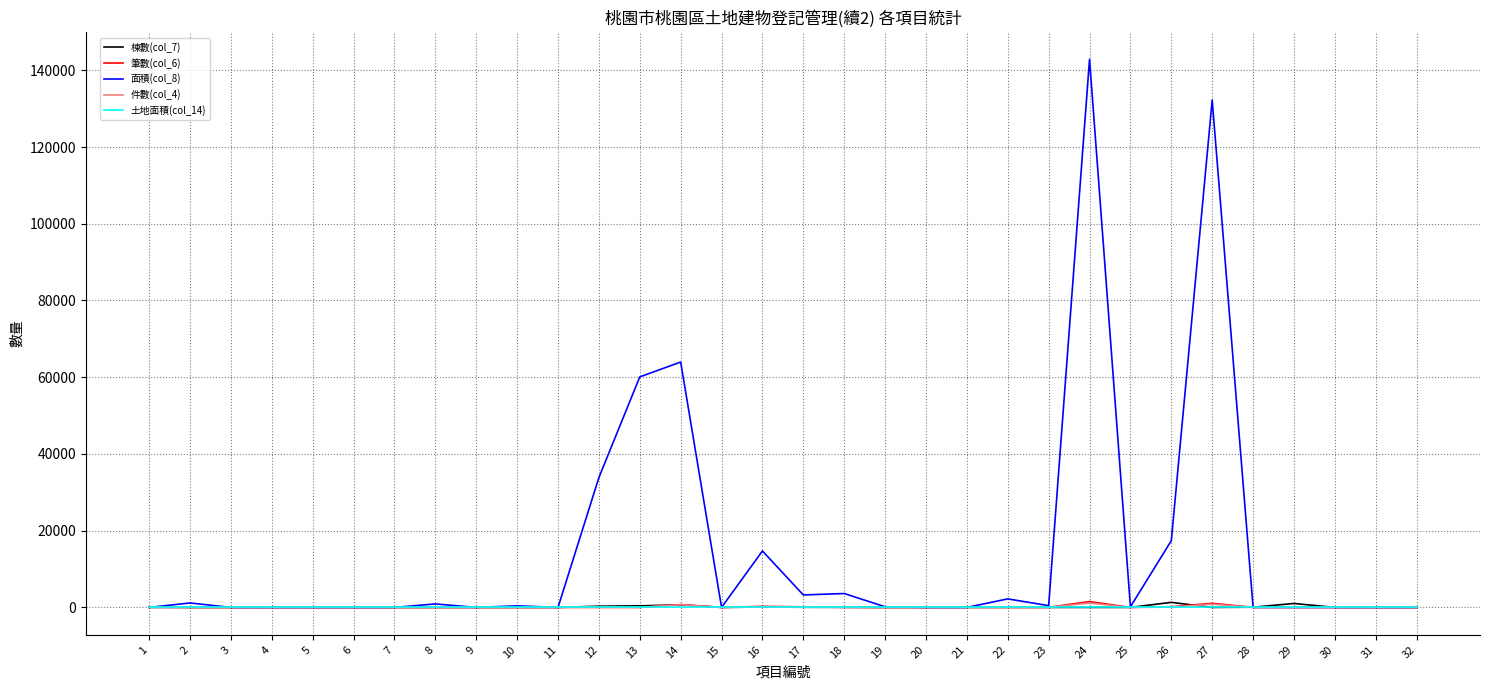

At which category does the chart reach its peak across all series?

24